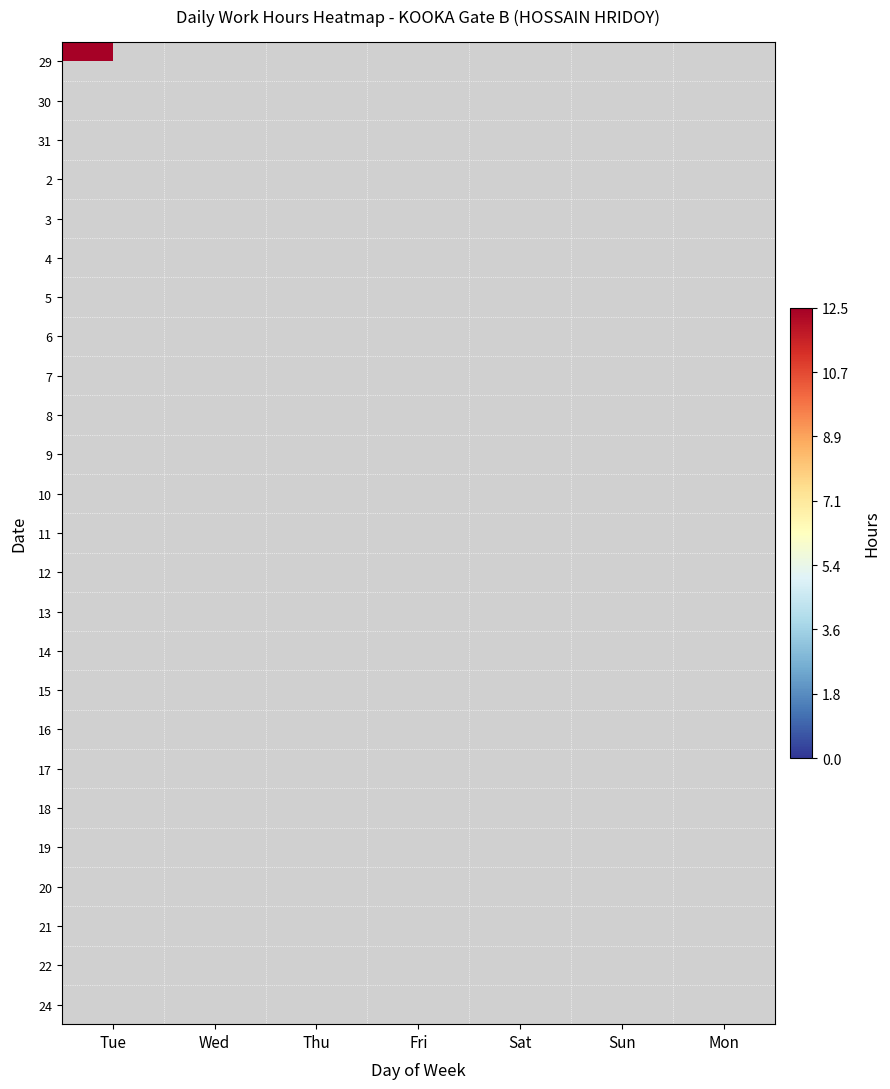

Which has a higher value, Wed or Mon?

Wed